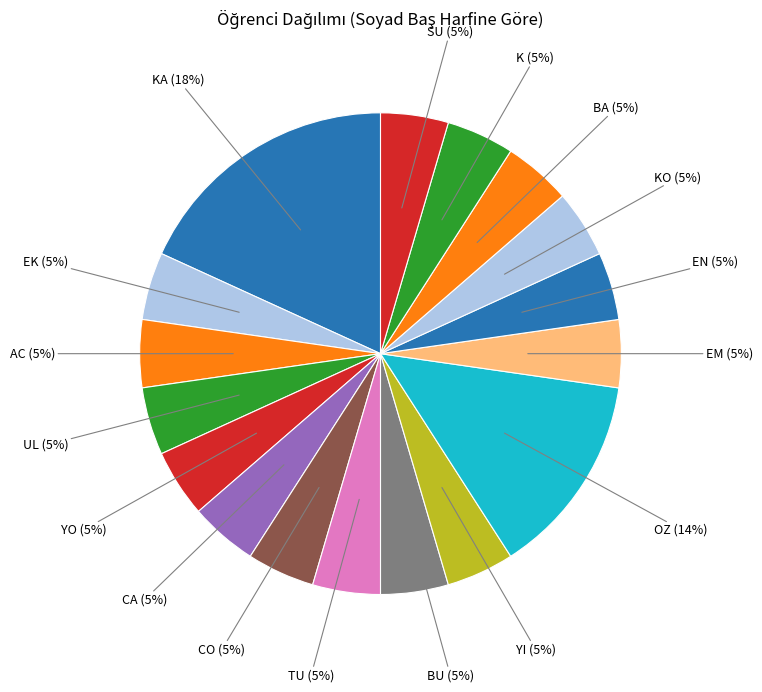

How many slices are in this pie chart?

17